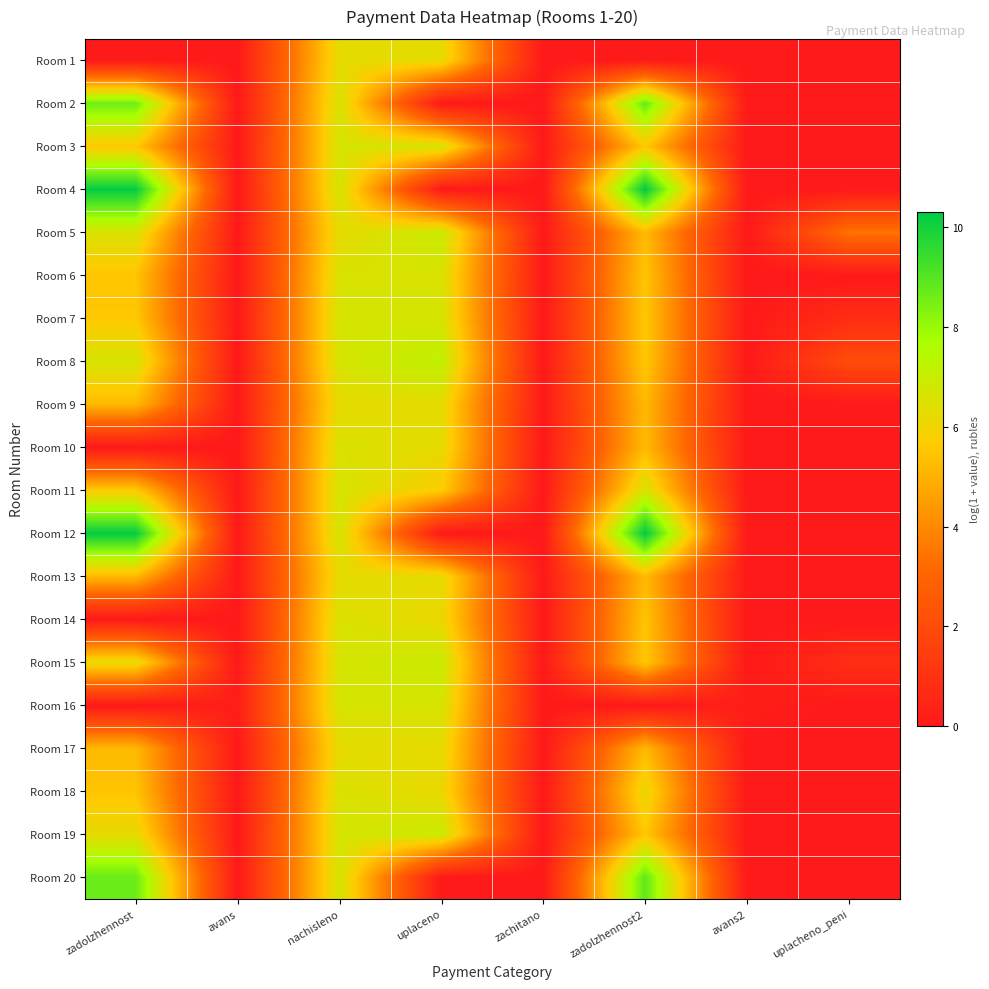

Which series has the largest range (max minus min)?

Room 4